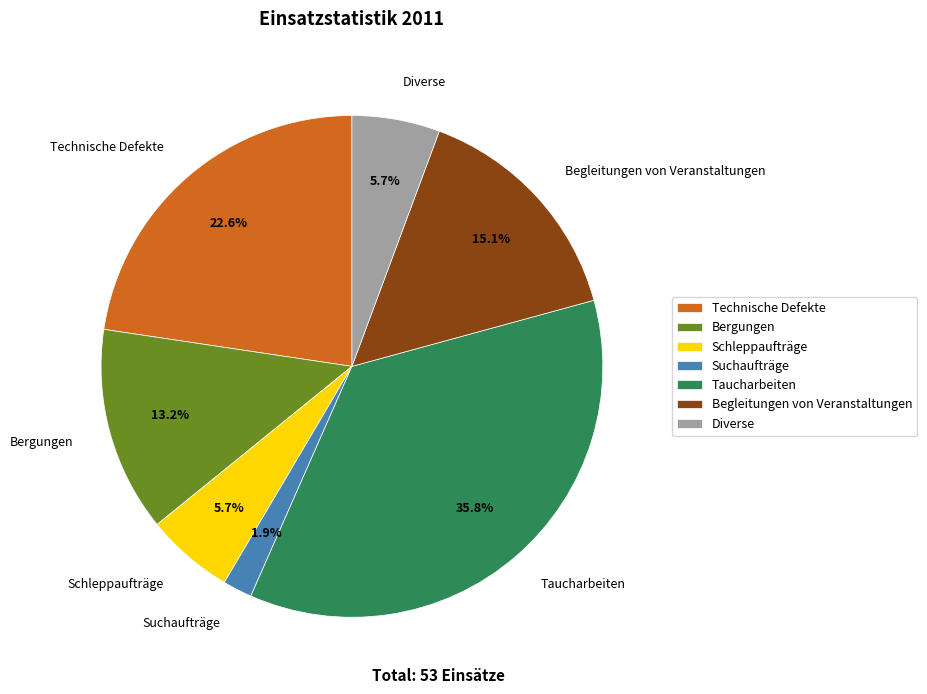

Is it true that Begleitungen von Veranstaltungen is 29% of the pie?

False